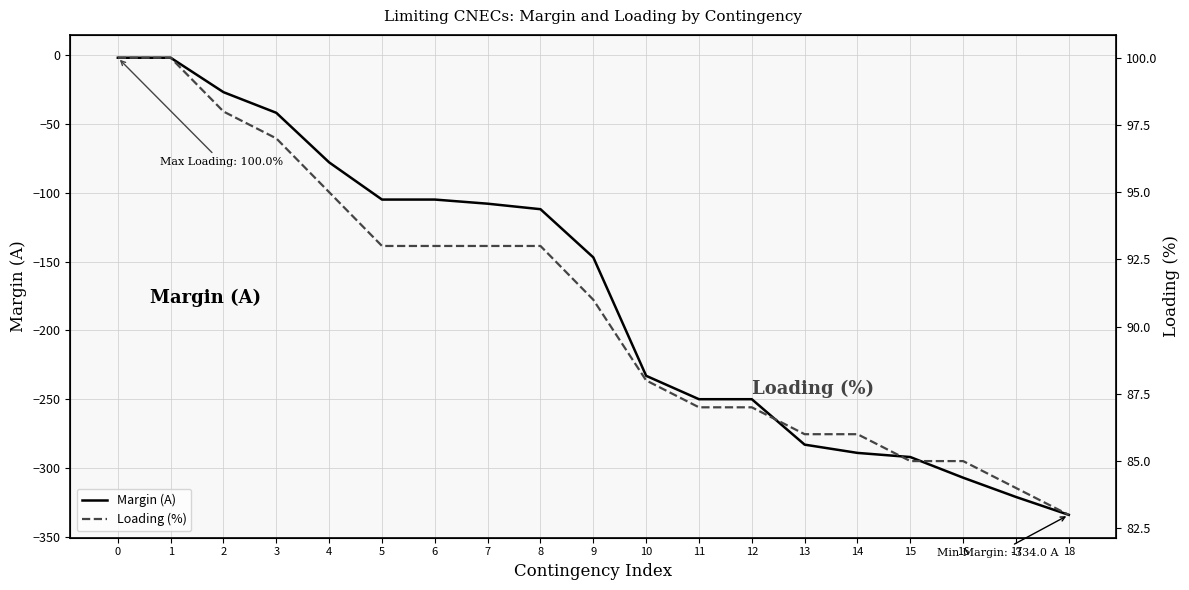

True or false: Loading (%) and Margin (A) cross at least once.

False